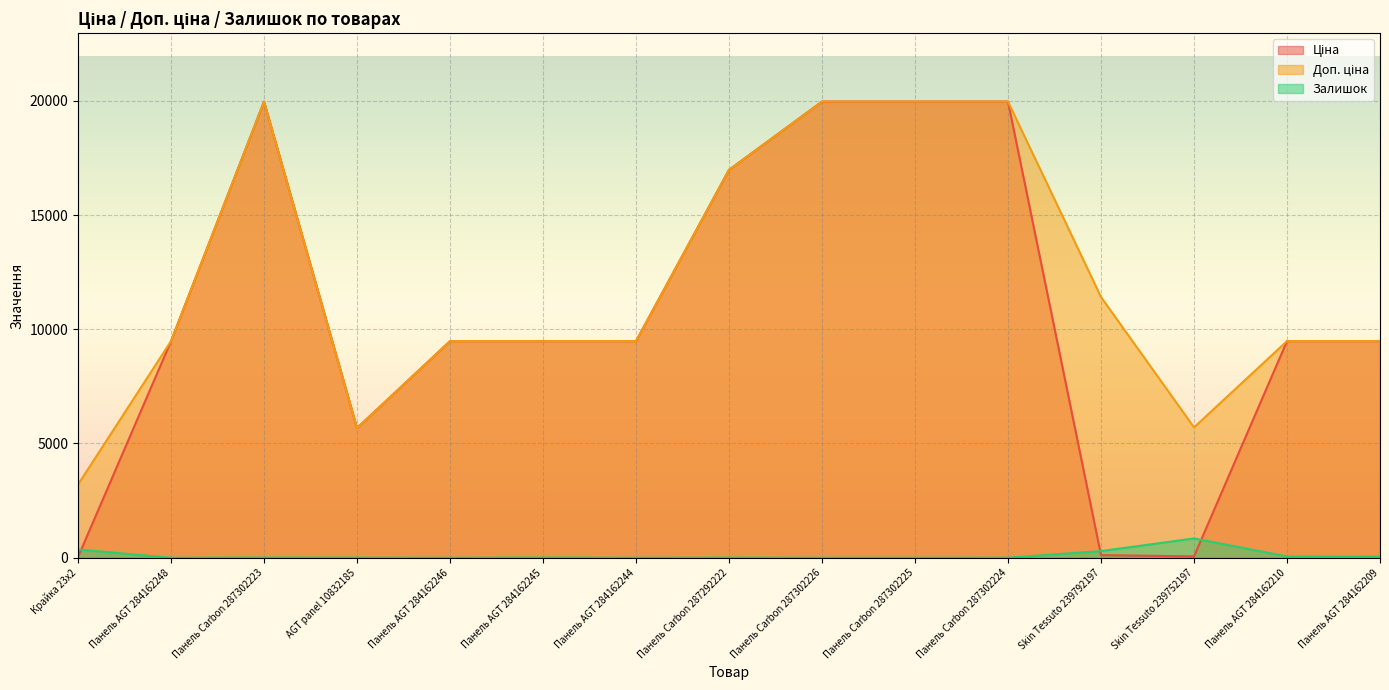

The value of Доп. ціна at Панель Carbon 287302223 is 19964.2. True or false?

True